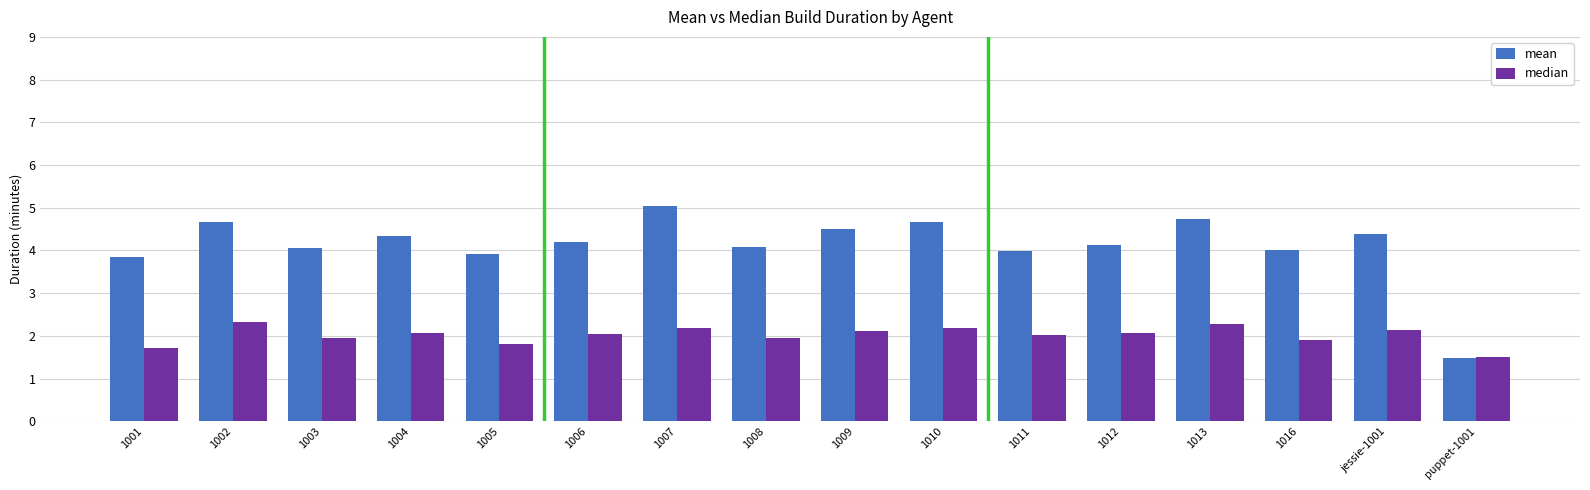

Read the mean value at jessie-1001.

4.4